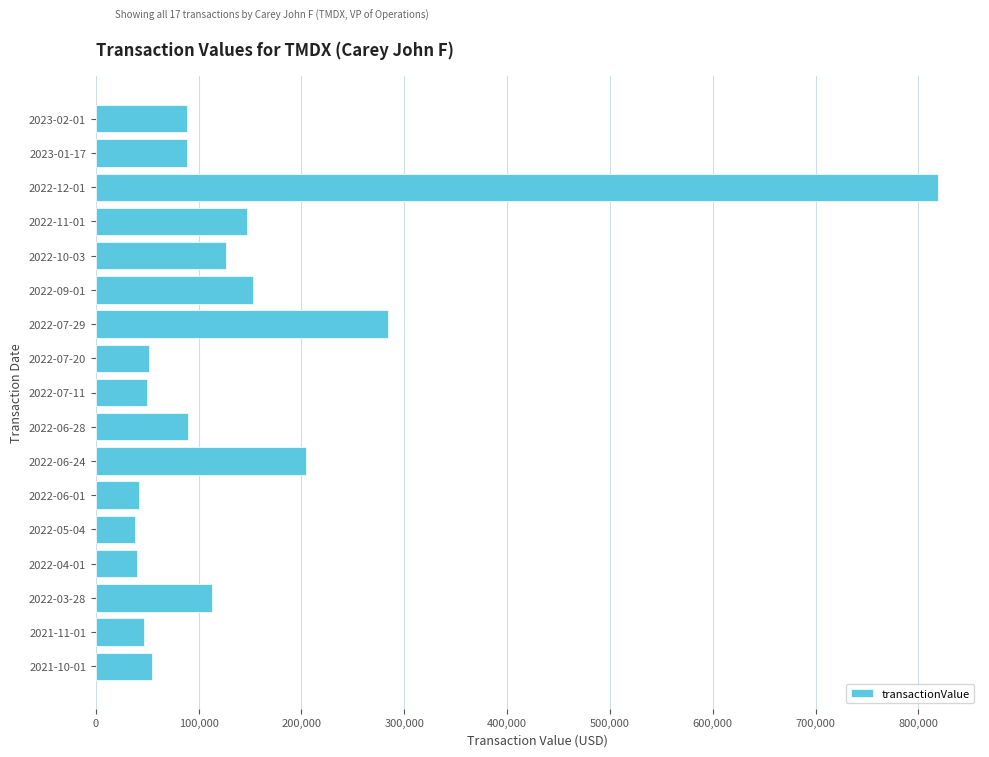

At which label is the value closest to 428419?

2022-07-29